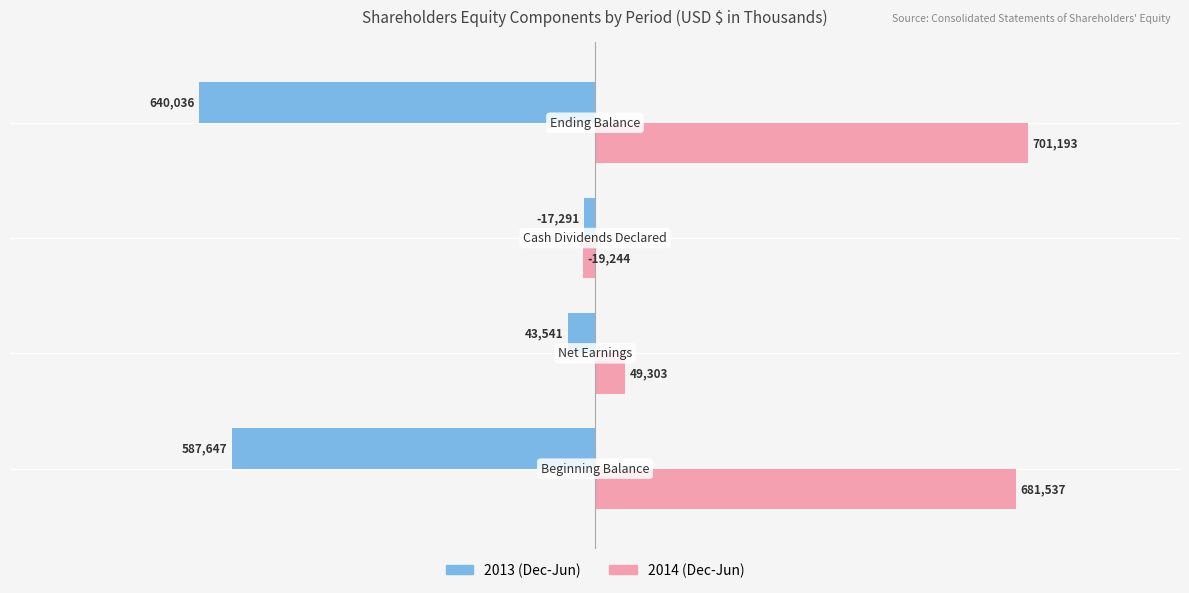

Which series has the largest range (max minus min)?

2014 (Dec-Jun)